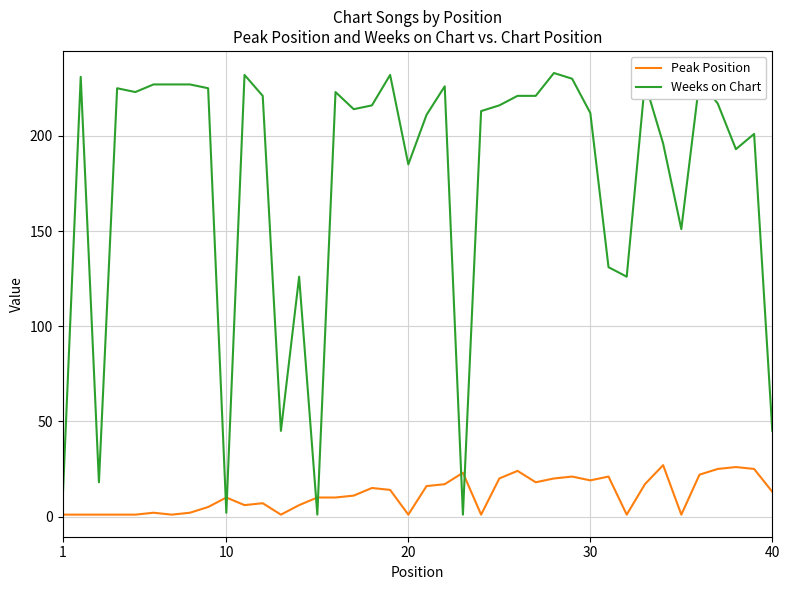

What is the highest value of the Peak Position series?

27